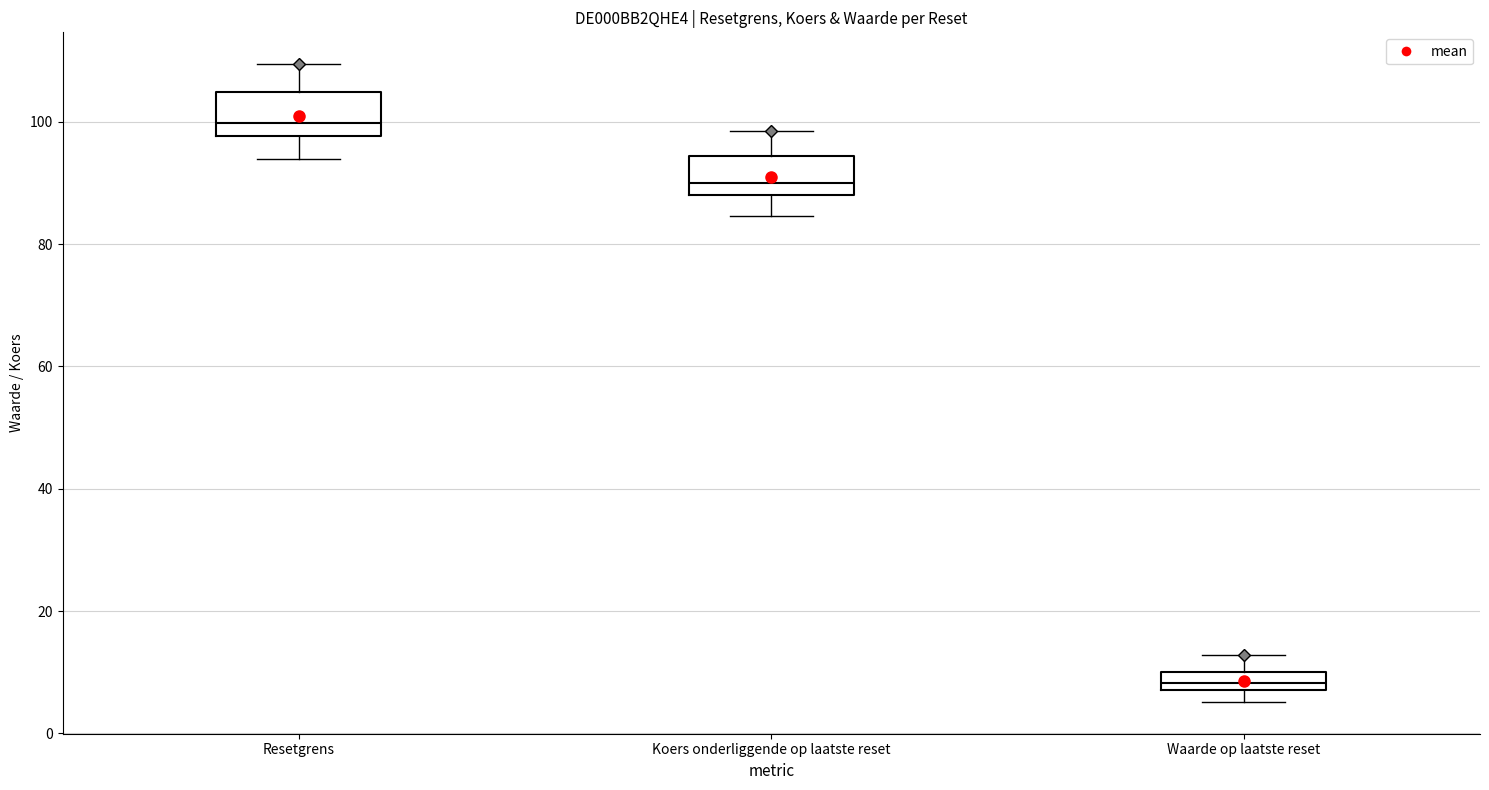

Which box's median line is the highest?

Resetgrens